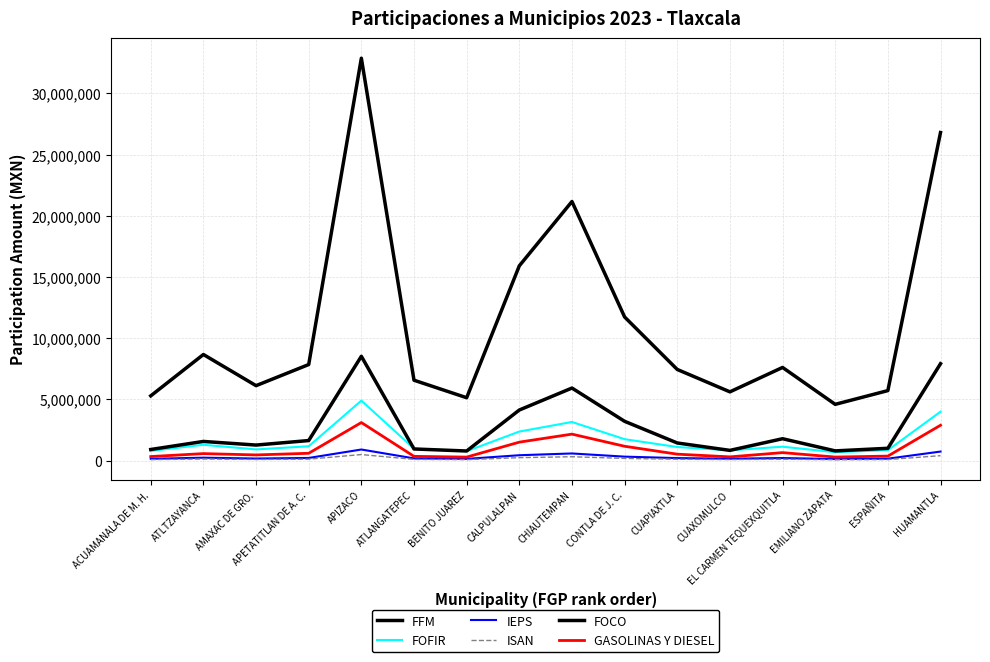

Does the chart have visible grid lines?

Yes